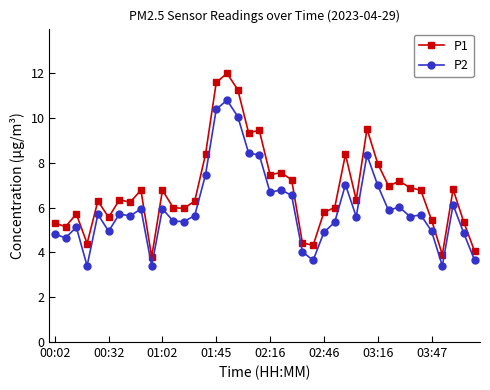

What is the difference between the maximum and minimum values in the P2 series?

7.4